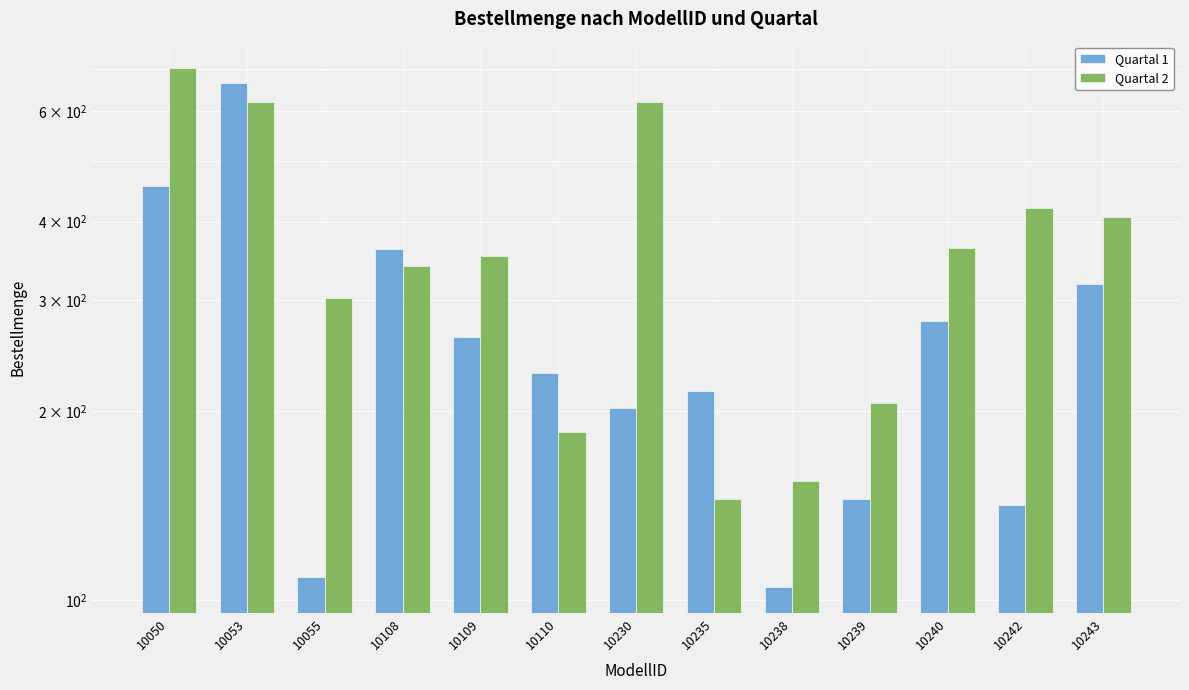

What is the value of the Quartal 1 bar at the 3rd from the left?

109